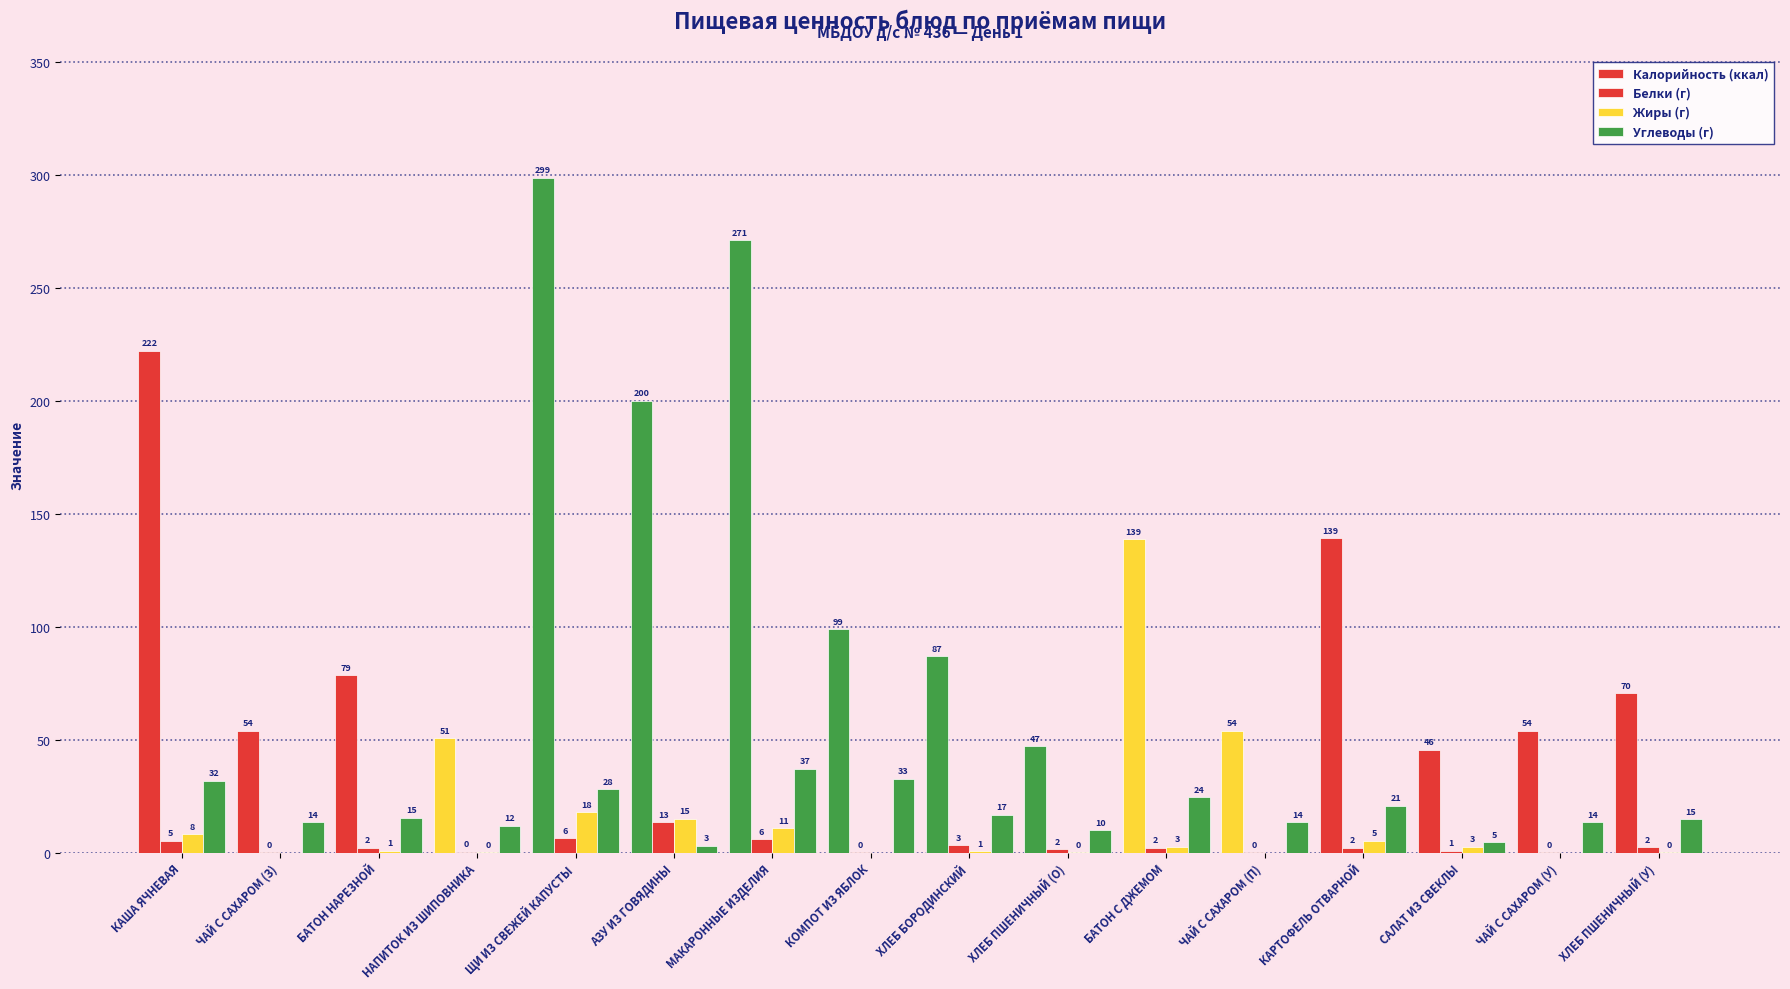

What is the difference between the highest and lowest values at ХЛЕБ ПШЕНИЧНЫЙ (У)?

70.3